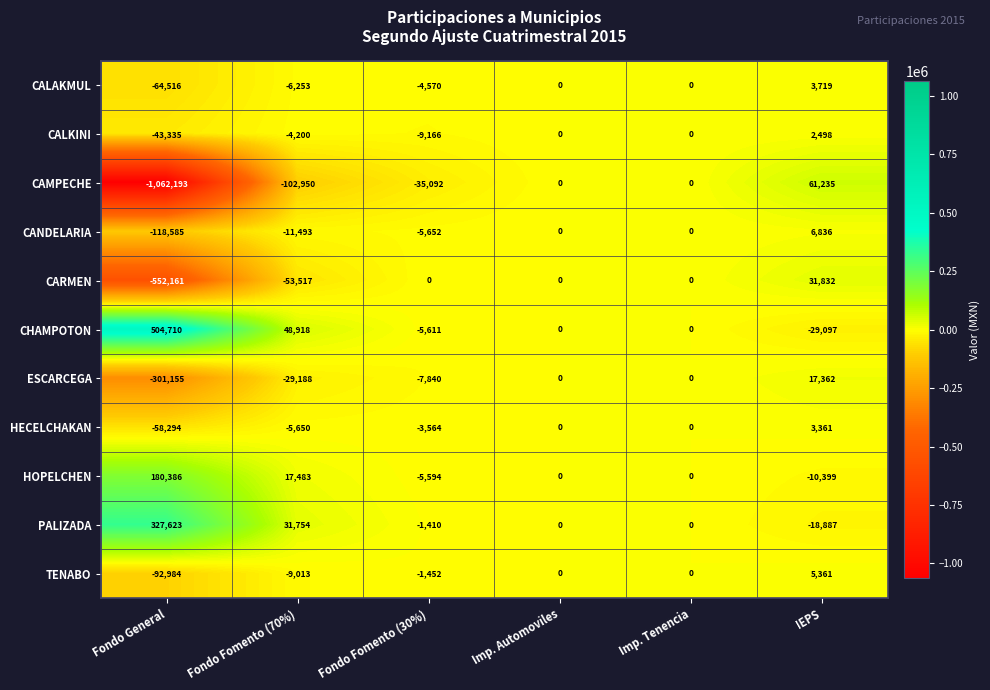

At which label is HOPELCHEN closest to 84993?

Fondo Fomento (70%)